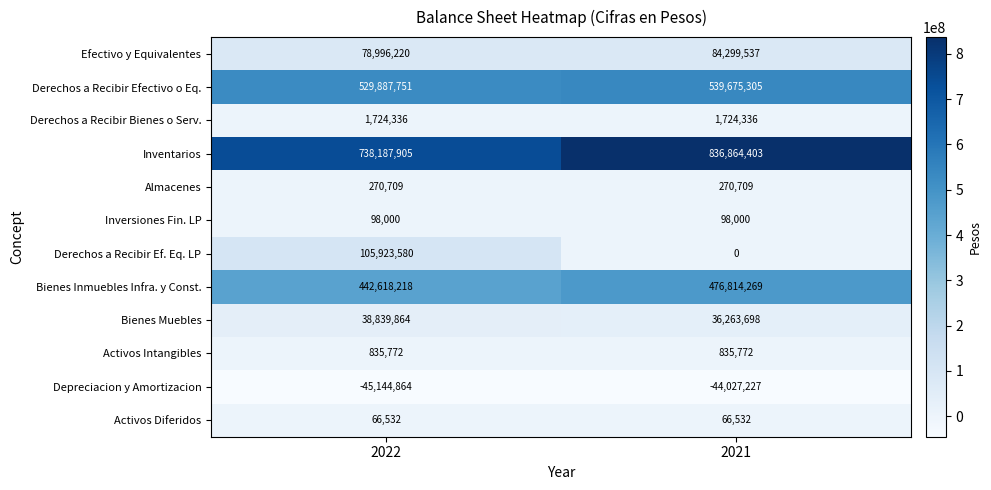

What is the approximate value of Bienes Muebles at 2022?

38839864